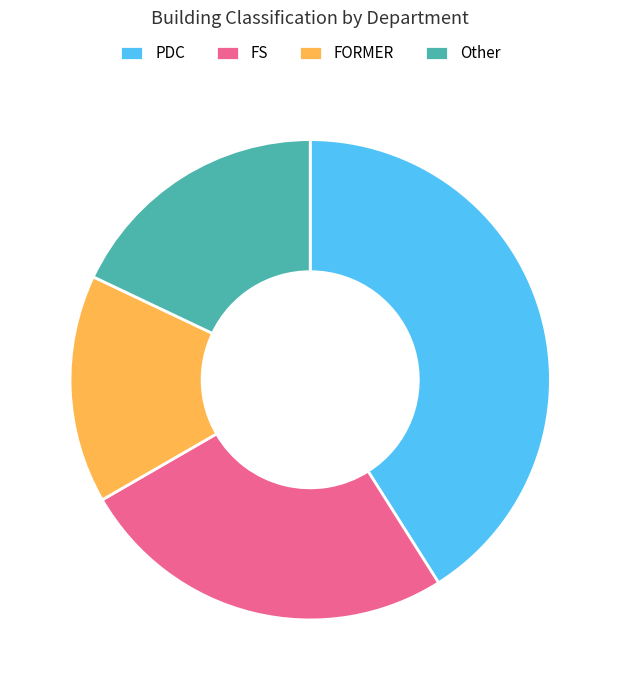

Rank the categories by value from lowest to highest.

FORMER, Other, FS, PDC